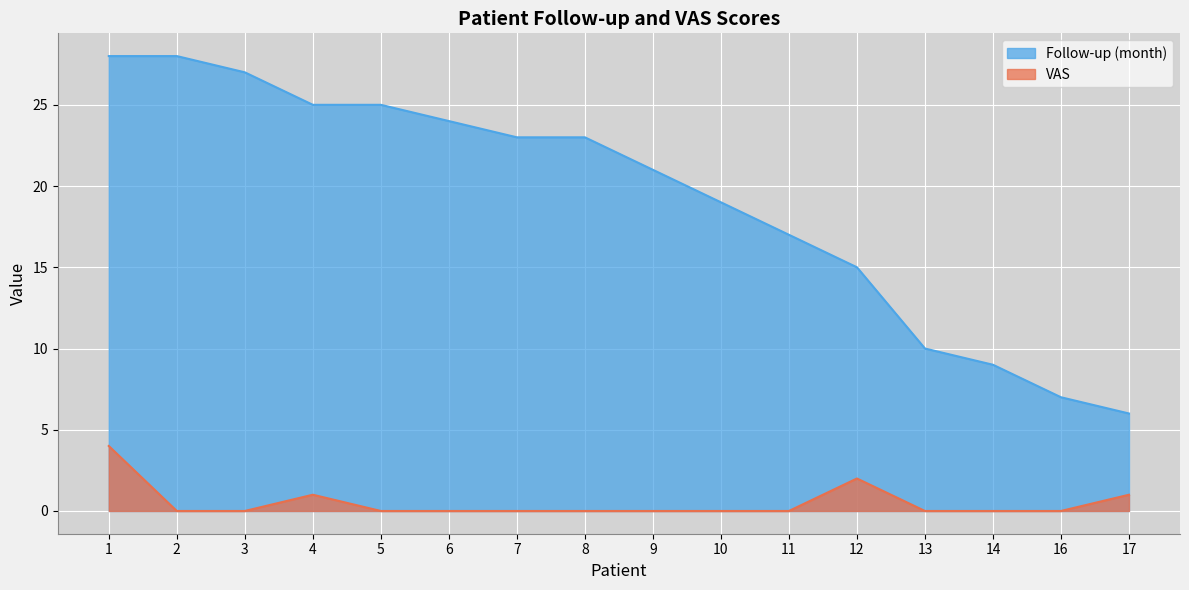

What is the total value across all series at 6?

24